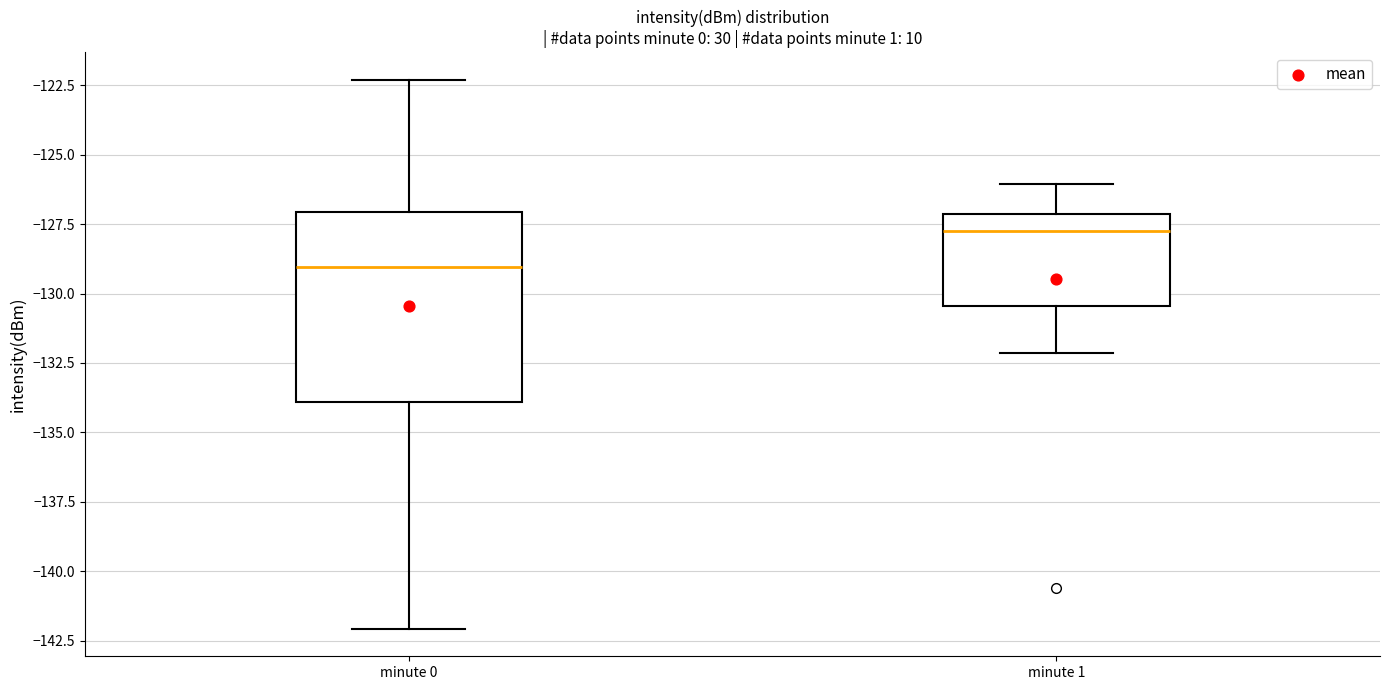

Where is the upper edge of the box for minute 1 on the y-axis? The values are not printed on the chart, so give them approximately, as read against the axis.

-127.0